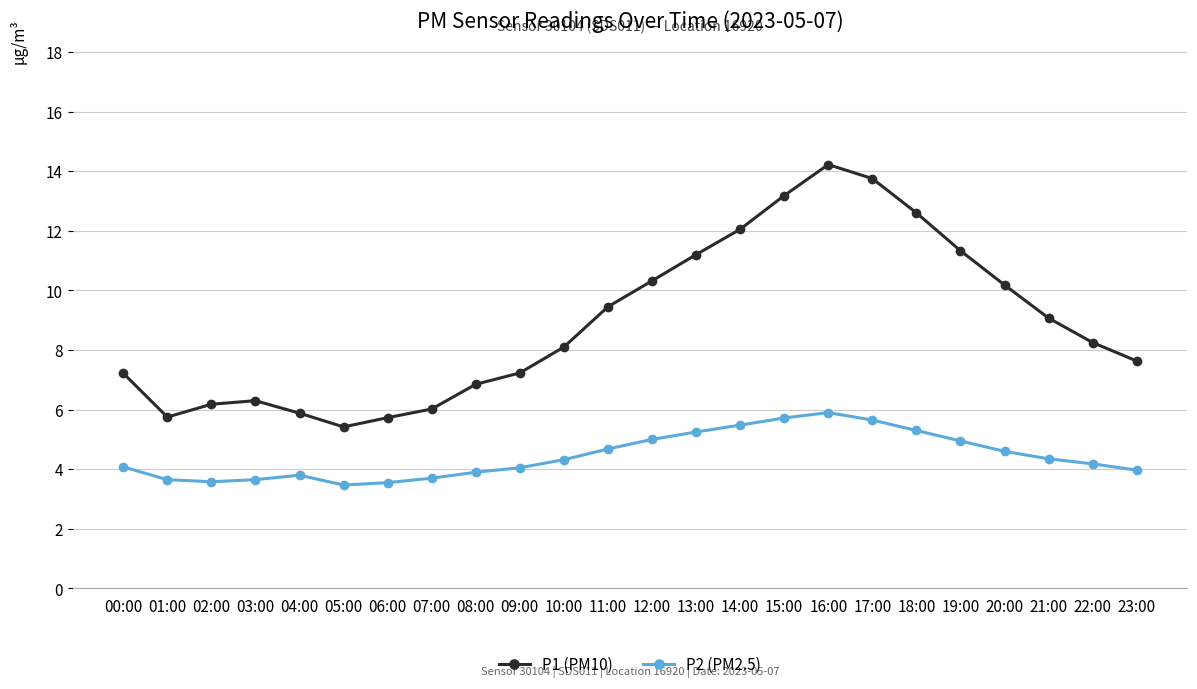

What are all the series names shown in the legend?

P1 (PM10), P2 (PM2.5)